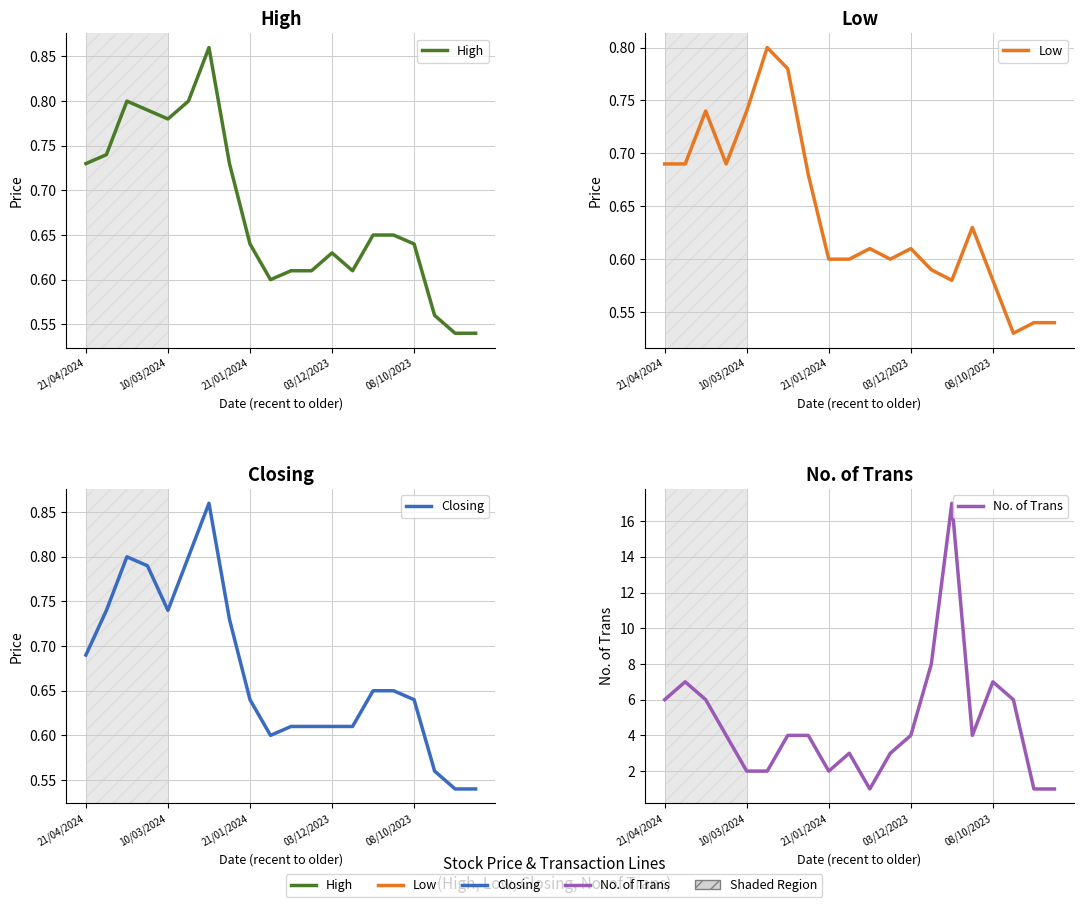

Rank the series at 5 from highest to lowest value.

No. of Trans, High, Low, Closing